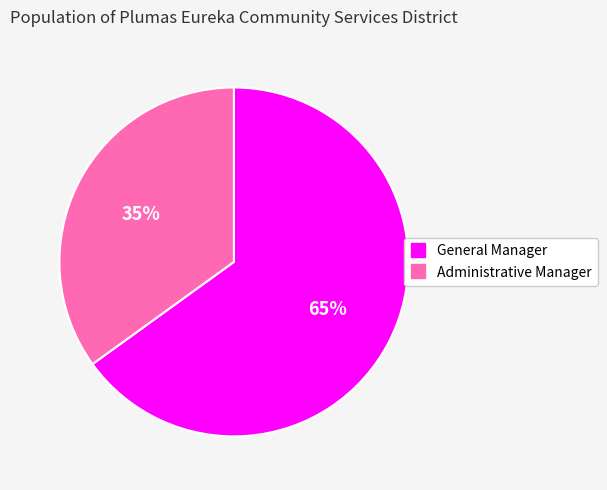

Rank the categories by value from lowest to highest.

Administrative Manager, General Manager